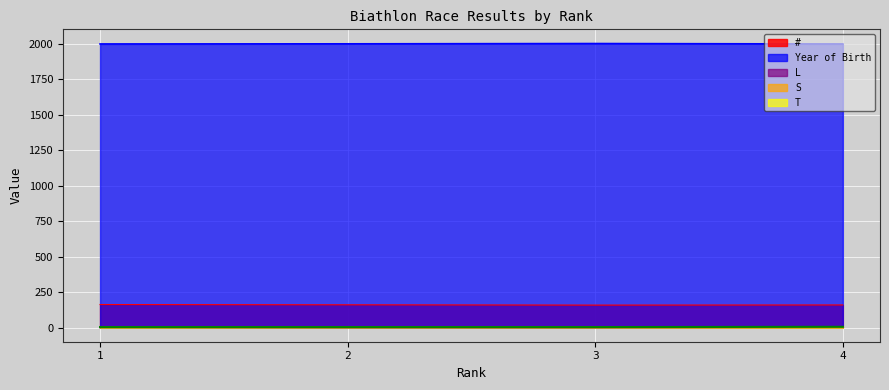

Reading right to left, extract all data points from this chart.

#: 159	158	160	162
Year of Birth: 1998	2001	1999	1998
L: 2	0	0	1
S: 3	3	3	2
T: 5	3	3	3